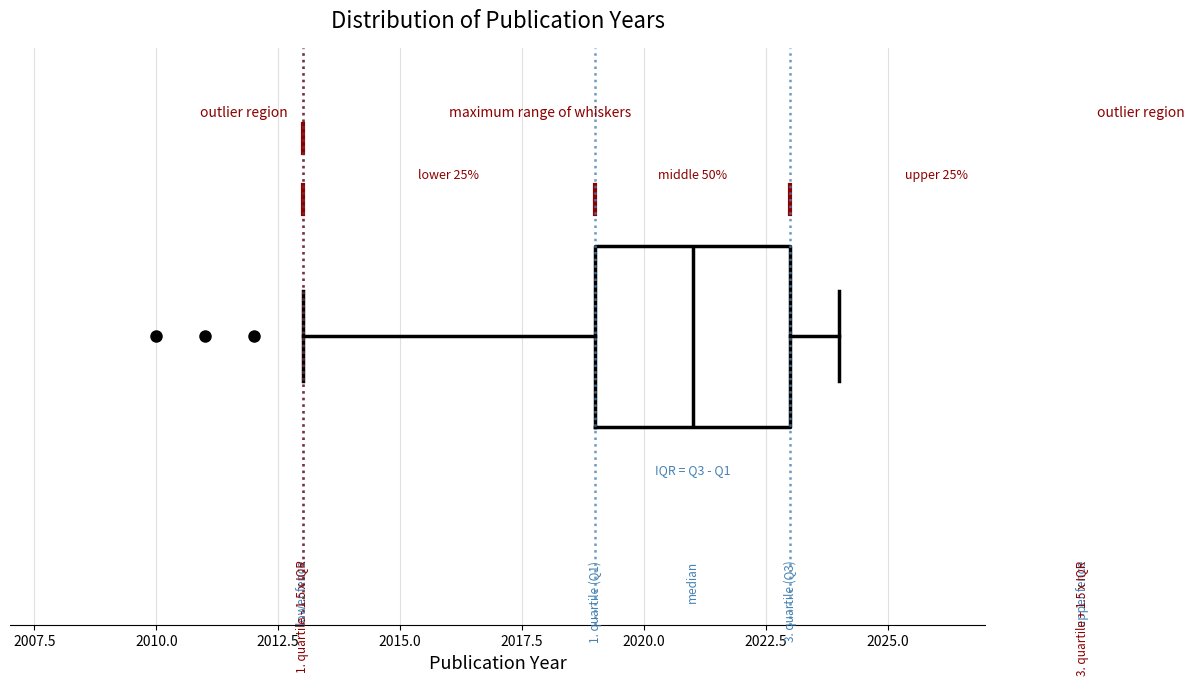

Where does the median line of the box sit on the x-axis? The values are not printed on the chart, so give them approximately, as read against the axis.

2021